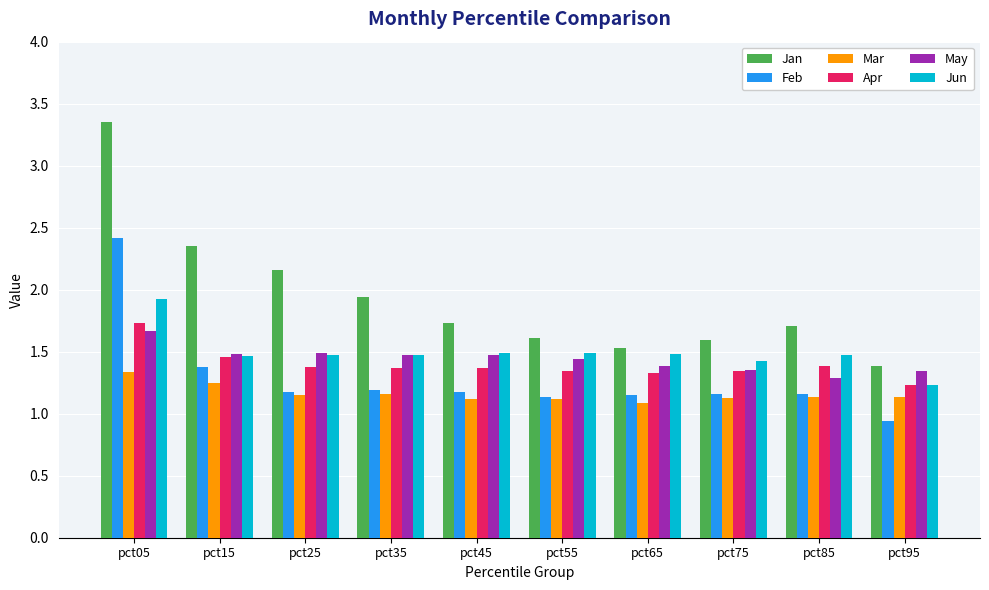

At which category is the sum across all series the highest?

pct05